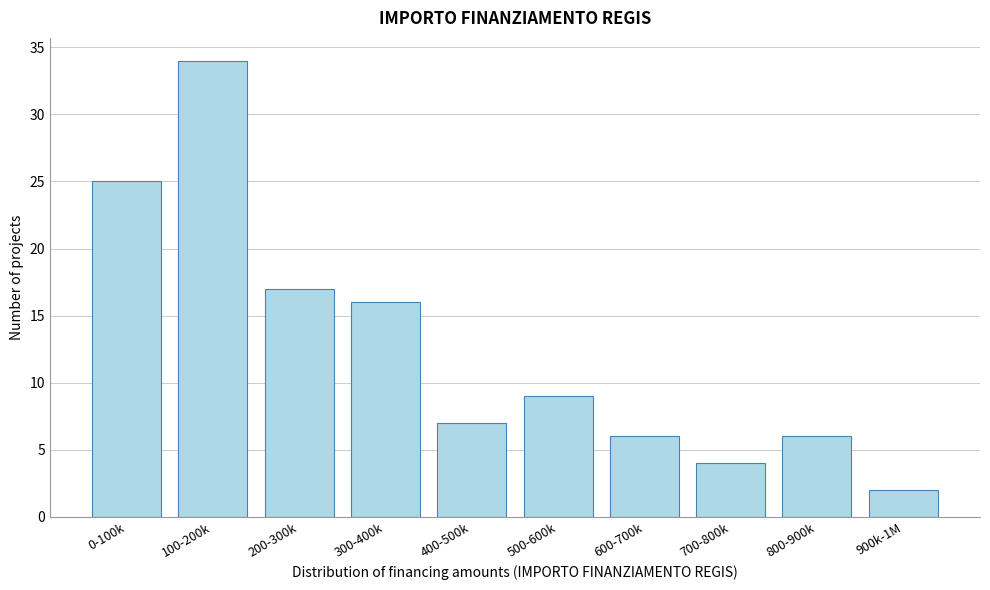

Reading right to left, what are all the values shown in this chart?

900k-1M=2	800-900k=6	700-800k=4	600-700k=6	500-600k=9	400-500k=7	300-400k=16	200-300k=17	100-200k=34	0-100k=25